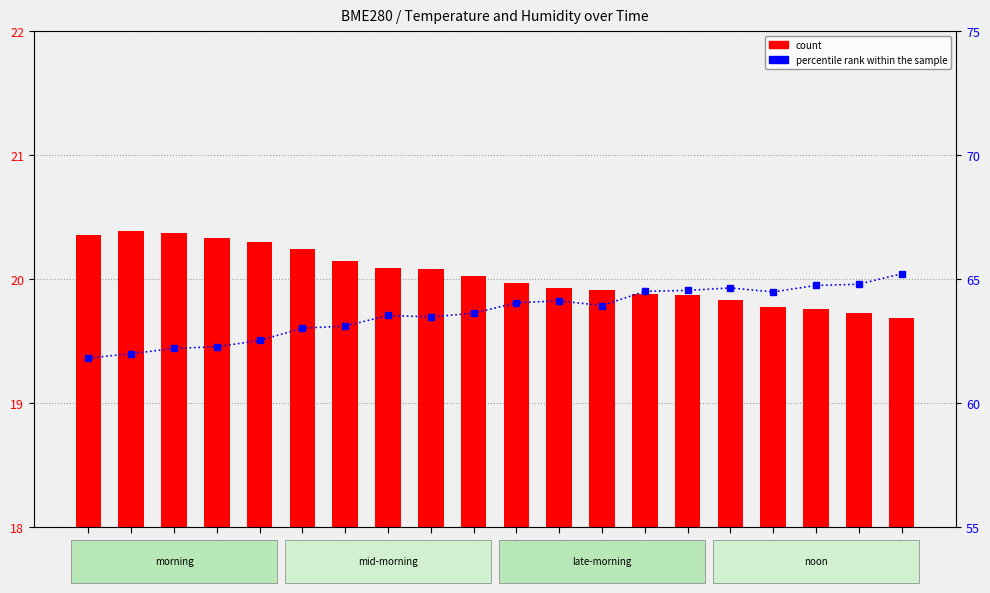

Is the value of count at 00:07 greater than the value of percentile rank within the sample at 00:08?

No